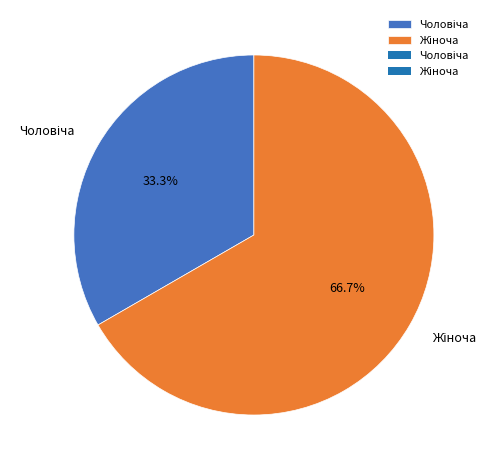

How many slices are in this pie chart?

2